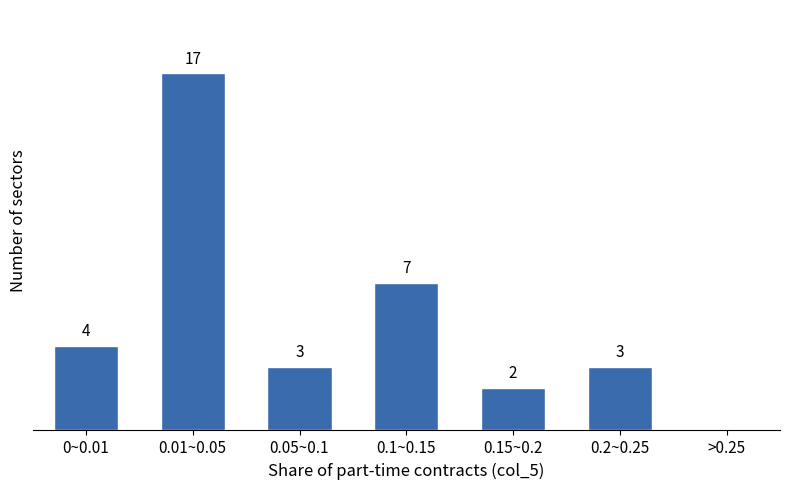

Which label corresponds to the largest value in the chart?

0.01~0.05